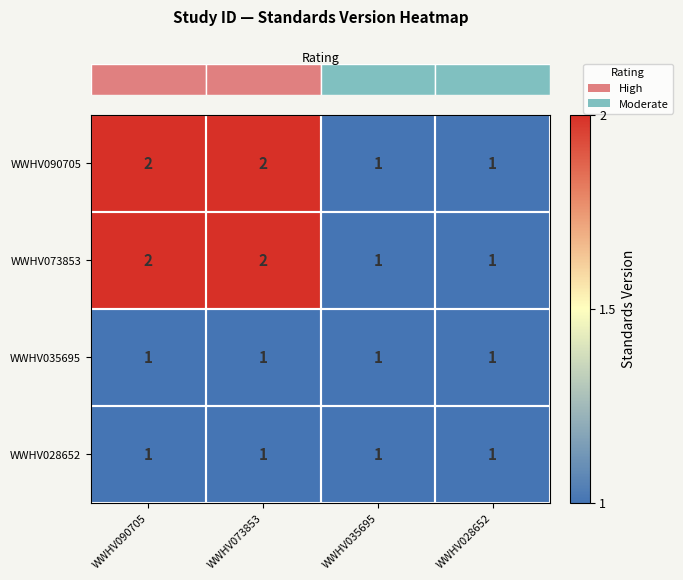

What is the sum of all WWHV073853 values?

6